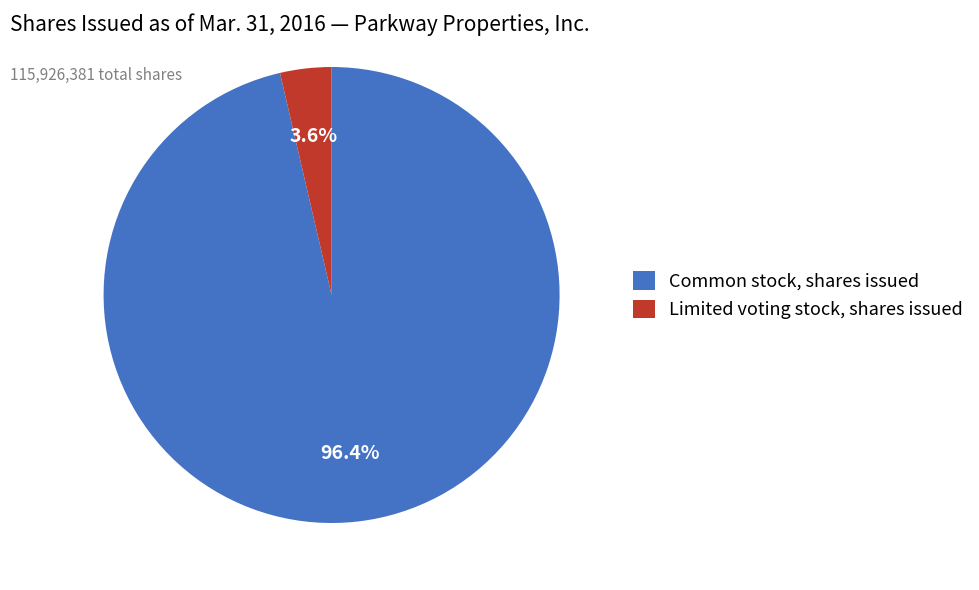

To the nearest percent, what percentage of the pie is Limited voting stock, shares issued?

4%